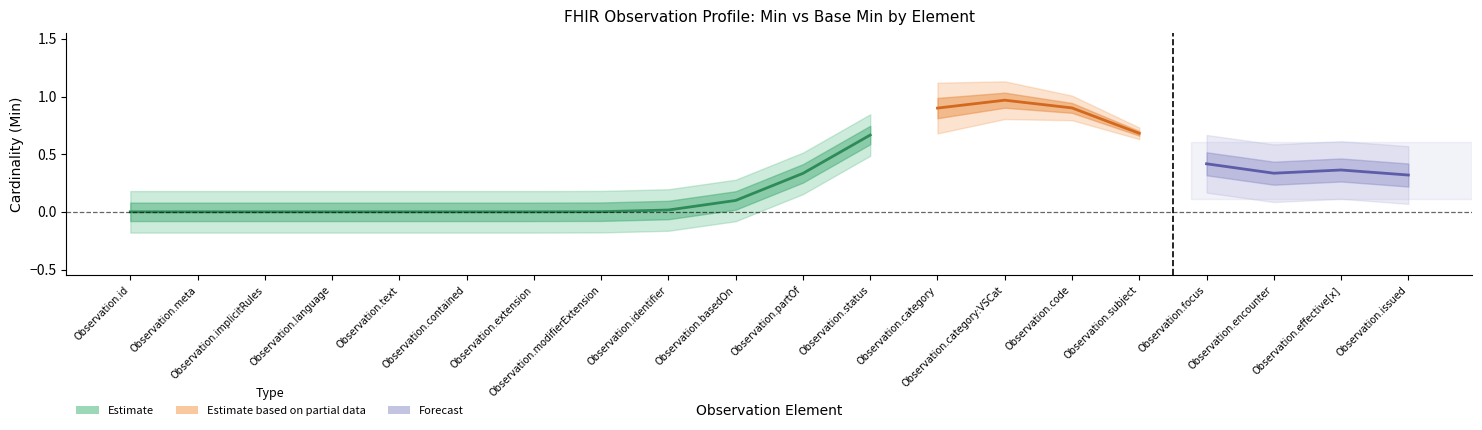

What is the difference between the second highest and minimum values in the Estimate_lower series?

1